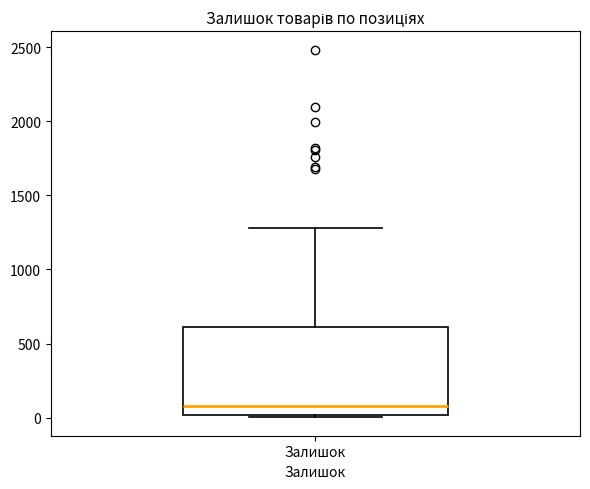

Transcribe this box plot: give where the median line is, the range the box spans, and where the two whiskers end, as read against the y-axis. The values are not printed on the chart, so give them approximately, as read against the axis.

median 100, box 0 to 600, whiskers 0 (just below the box's lower edge) to 1300